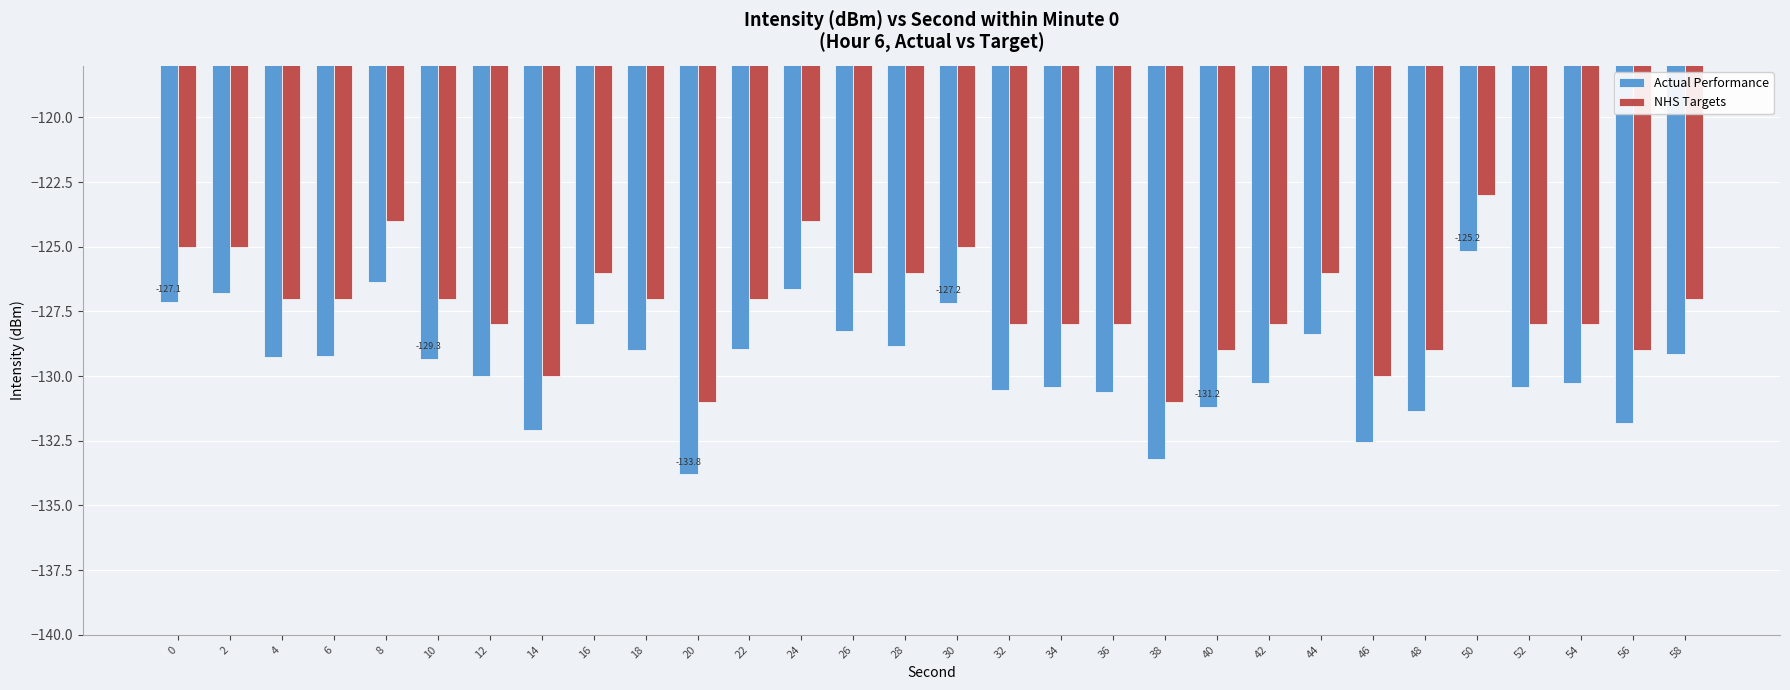

Does the chart contain stacked bars?

No